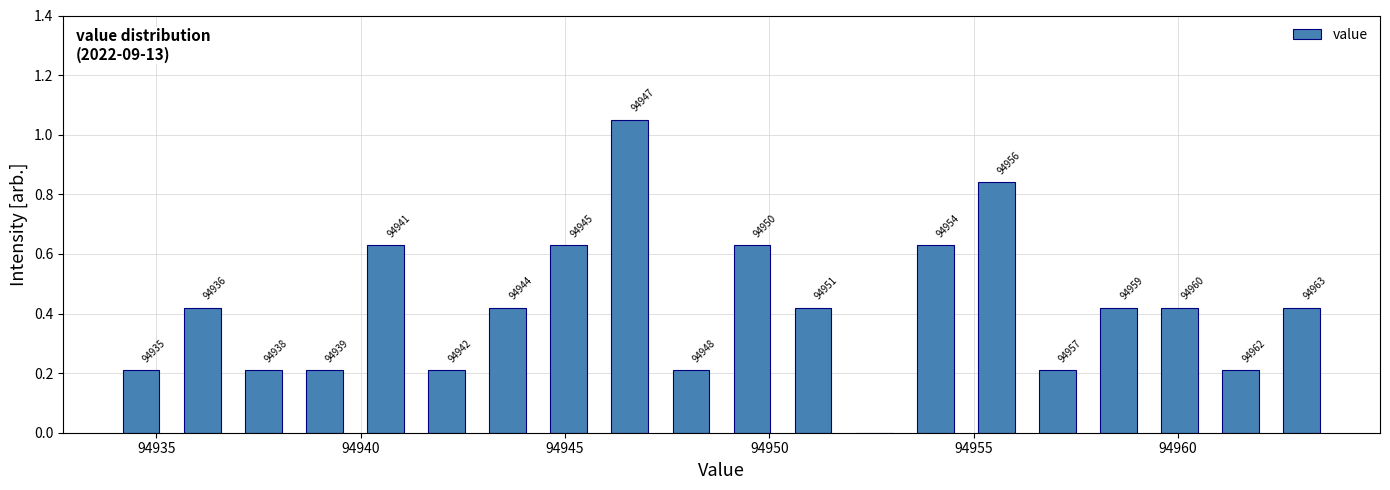

Around what value on the x-axis is the tallest bar? Give the approximate position of its centre, as read against the axis.

94946.5